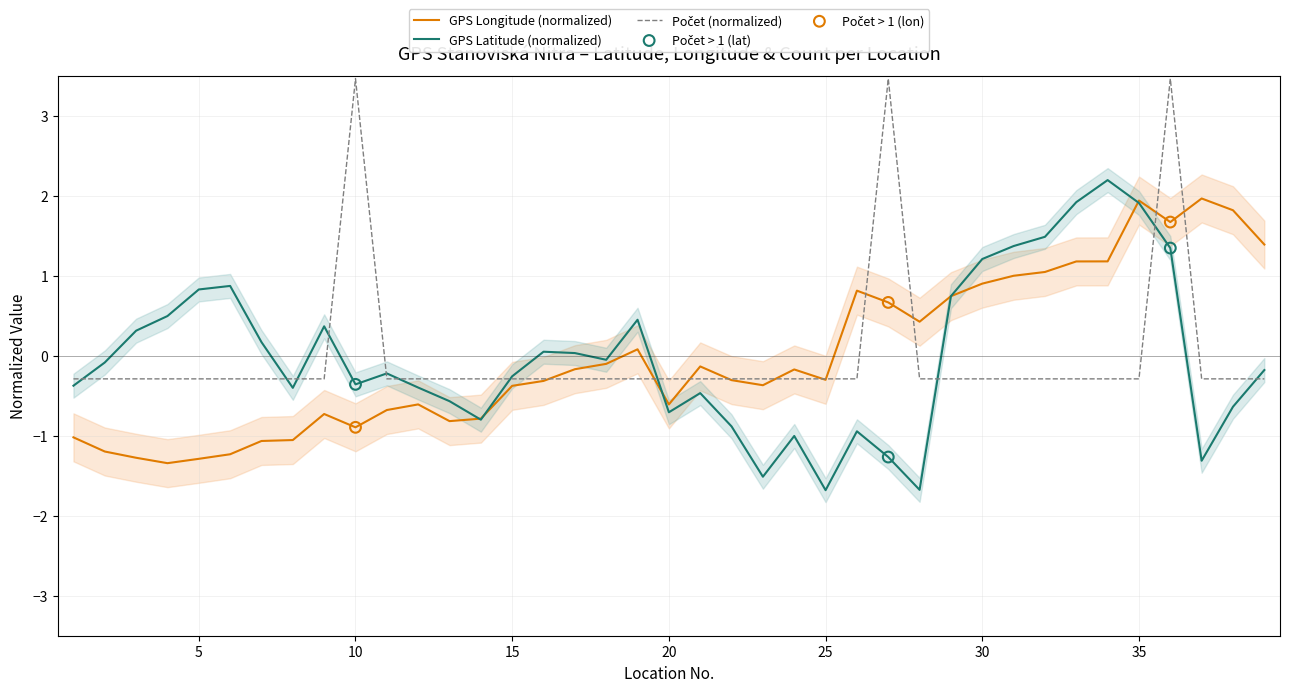

What are all the series names shown in the legend?

GPS Latitude, GPS Longitude, Počet